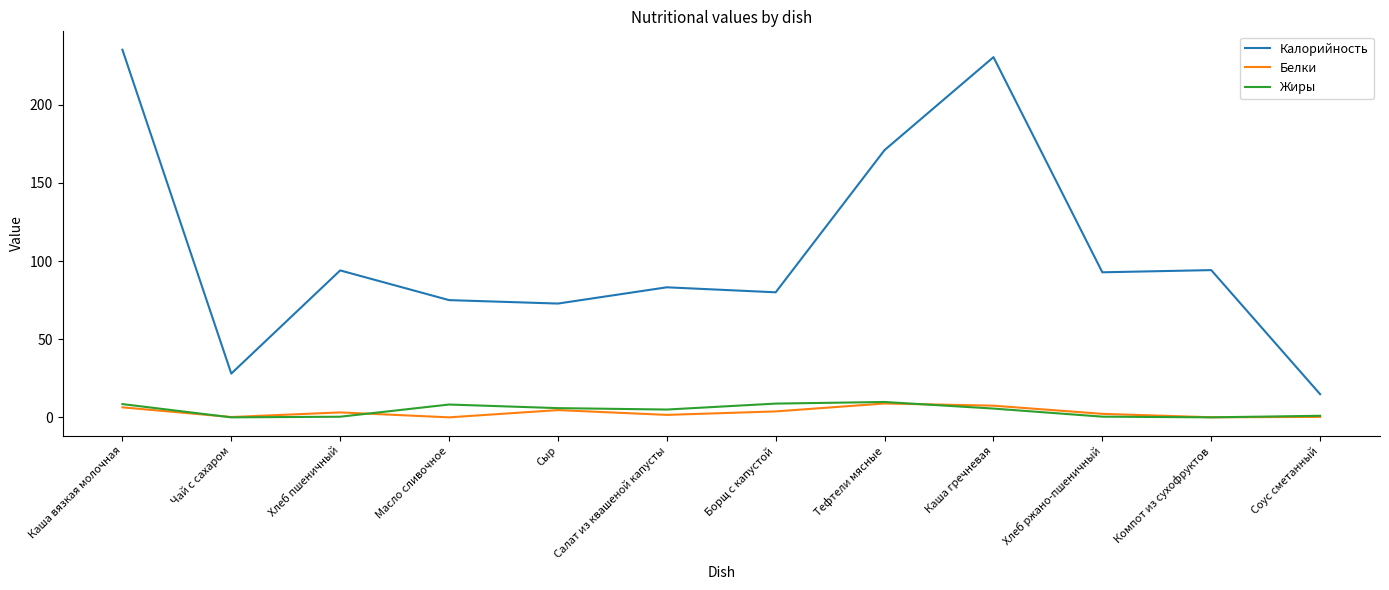

Does the chart have visible grid lines?

No